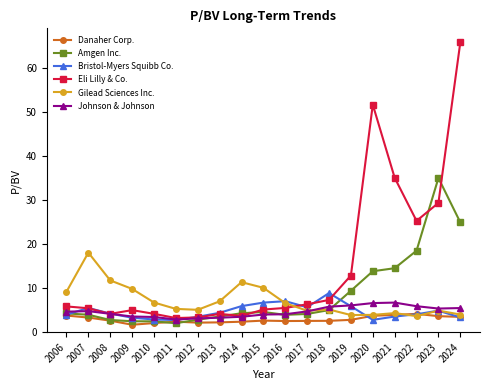

Between 2012 and 2021, which series saw the biggest shift?

Eli Lilly & Co.